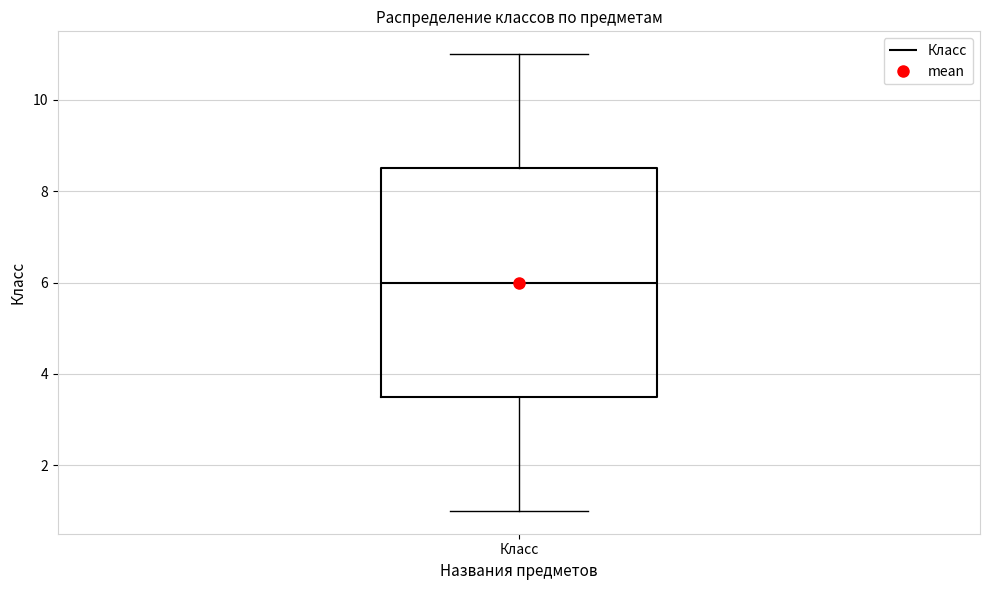

Transcribe this box plot: give where the median line is, the range the box spans, and where the two whiskers end, as read against the y-axis. The values are not printed on the chart, so give them approximately, as read against the axis.

median 6.0, box 3.6 to 8.6, whiskers 1.0 to 11.0